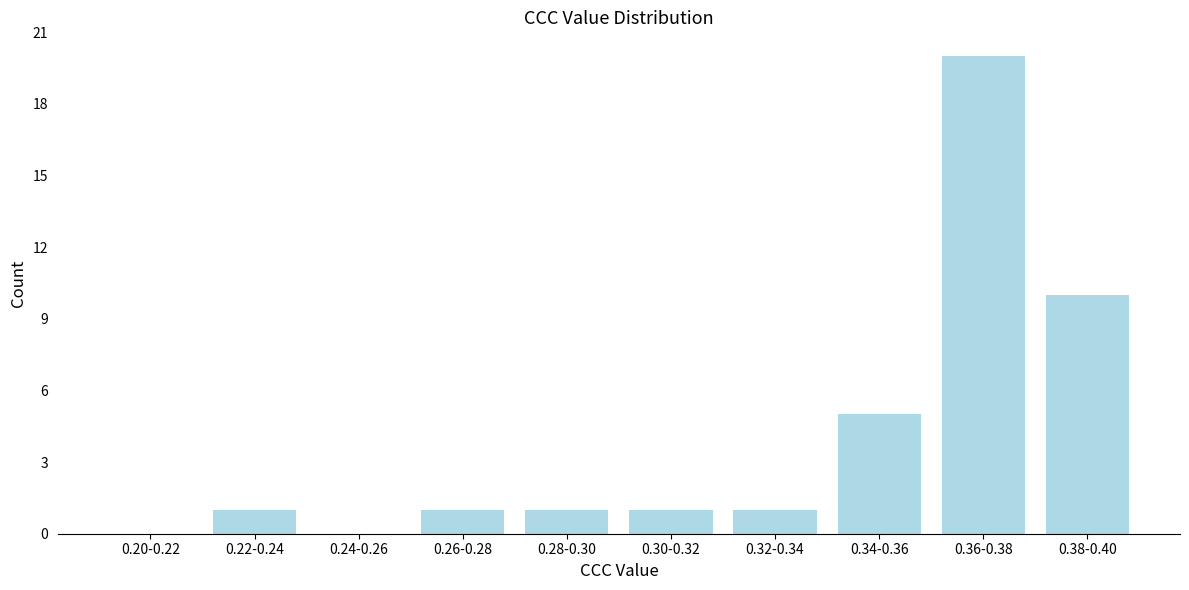

Reading left to right, what are all the values shown in this chart?

0.20-0.22=0	0.22-0.24=1	0.24-0.26=0	0.26-0.28=1	0.28-0.30=1	0.30-0.32=1	0.32-0.34=1	0.34-0.36=5	0.36-0.38=20	0.38-0.40=10